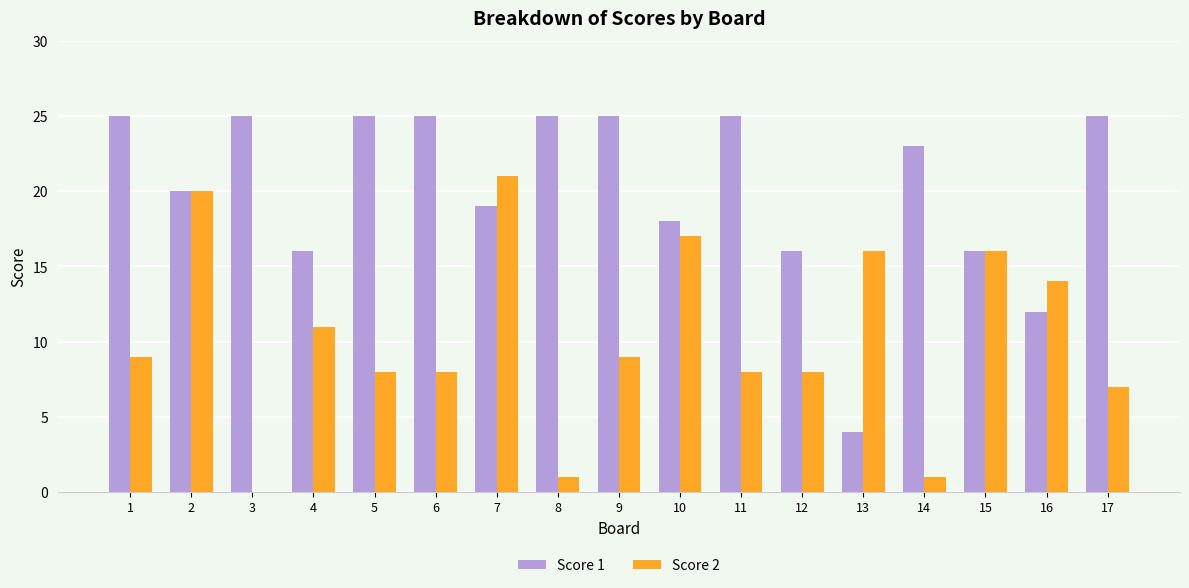

Reading left to right, what are all the values shown in this chart?

Score 1: 25	20	25	16	25	25	19	25	25	18	25	16	4	23	16	12	25
Score 2: 9	20	0	11	8	8	21	1	9	17	8	8	16	1	16	14	7